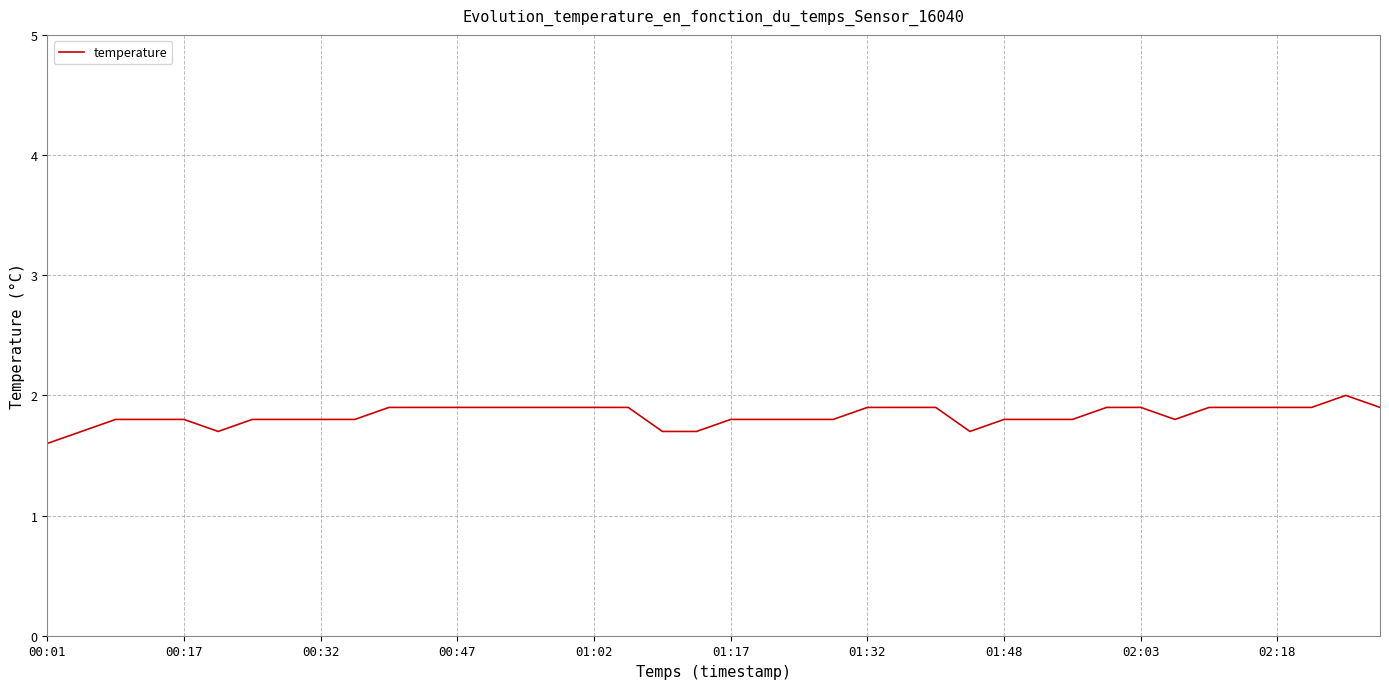

What is the greatest value displayed?

2.0